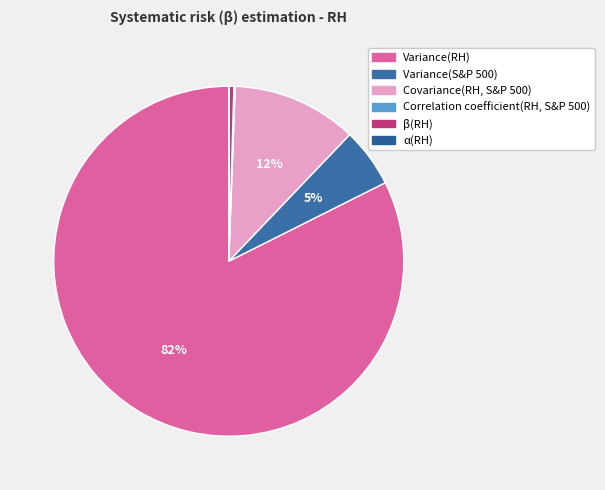

What is the largest slice in the pie chart?

Variance(RH)